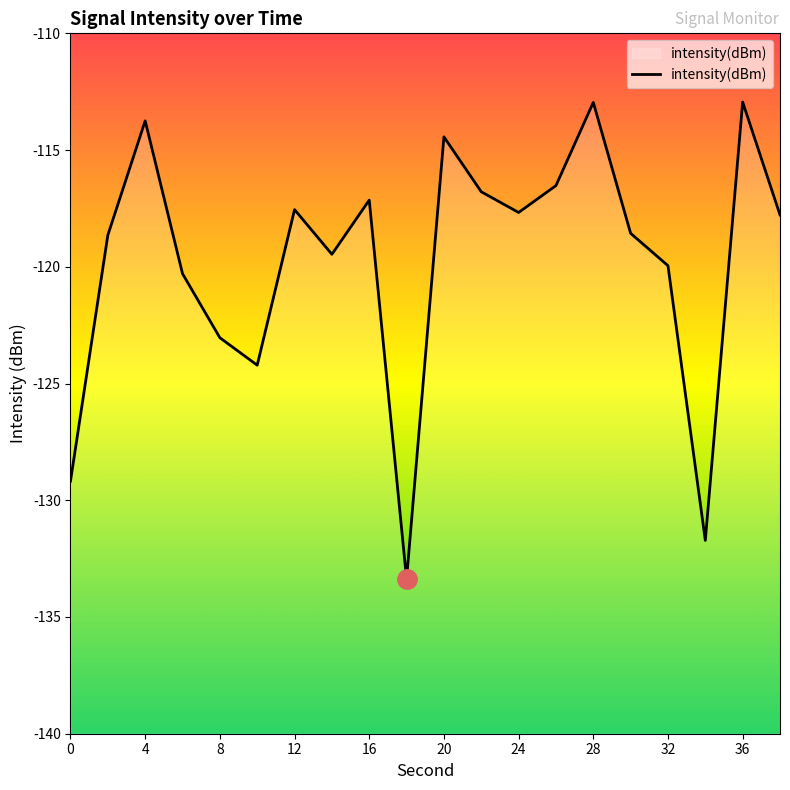

What is the minimum value shown in the chart?

-133.4